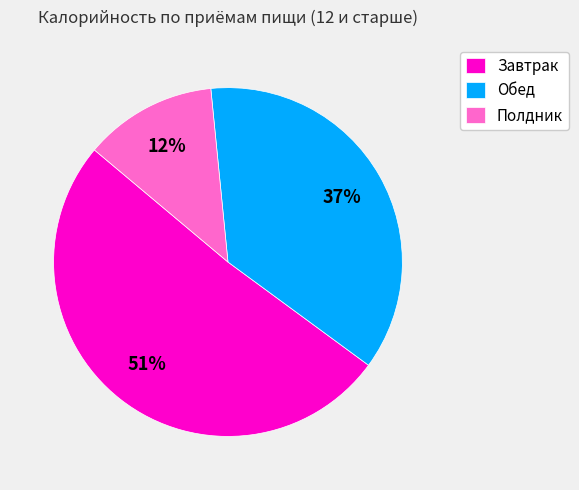

Do Завтрак and Полдник together represent more than half of the pie?

Yes